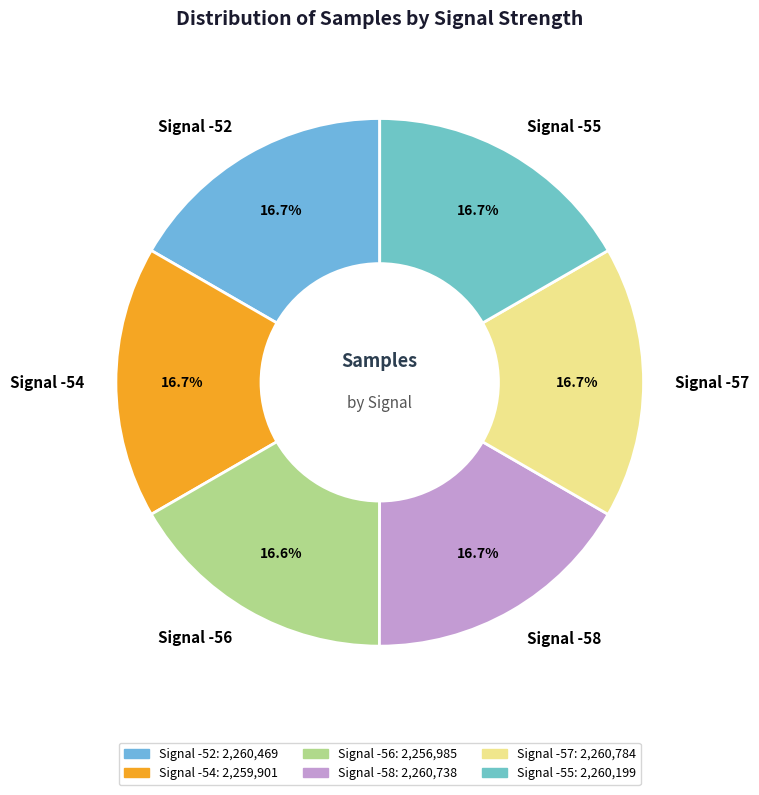

Combined, do Signal -57 and Signal -52 account for over 50%?

No